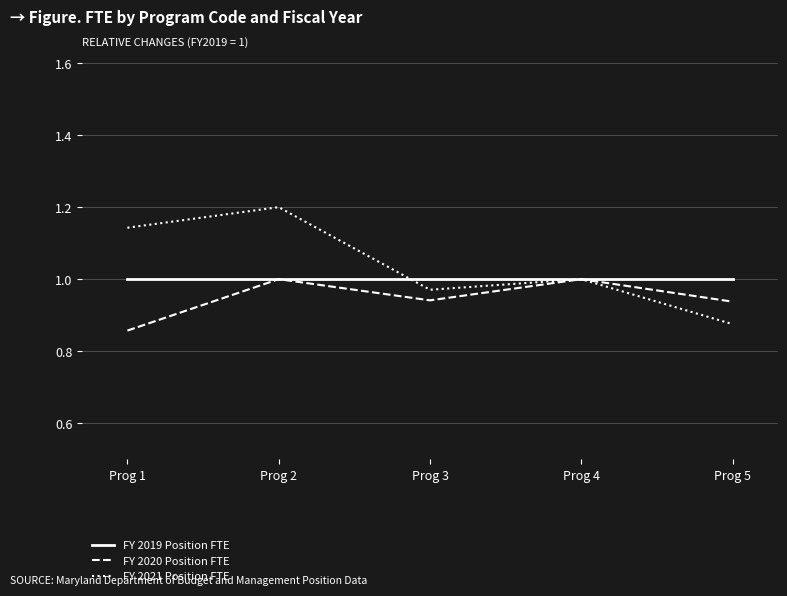

What is the maximum value shown in the chart?

1.2